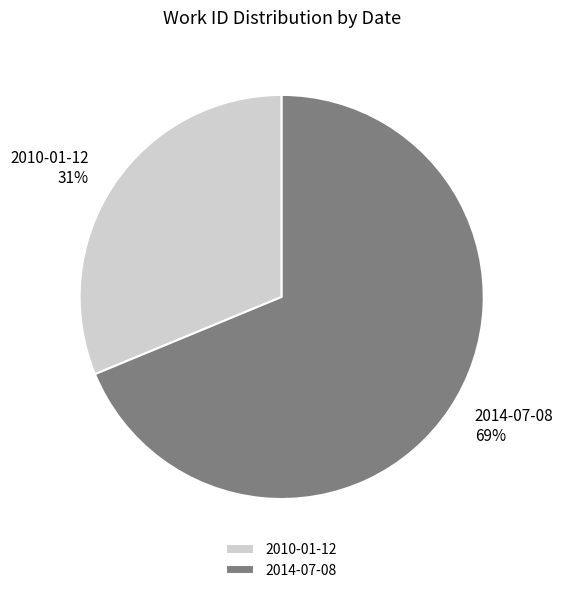

To the nearest percent, what is the difference between the largest and smallest slice percentages?

38%